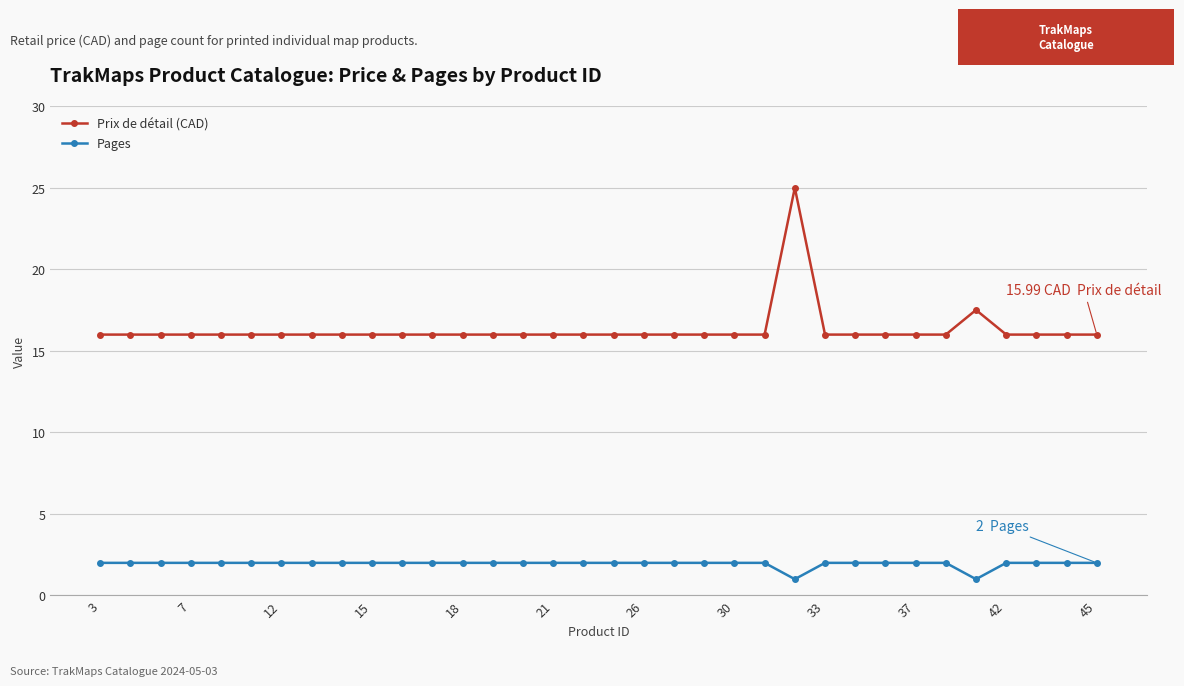

Which series has the largest total across all categories?

Prix de détail (CAD)